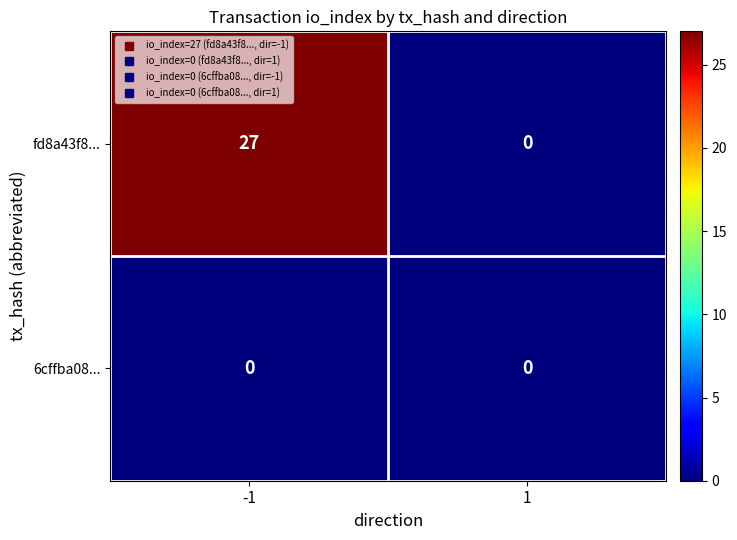

At how many categories does at least one series exceed 10?

1